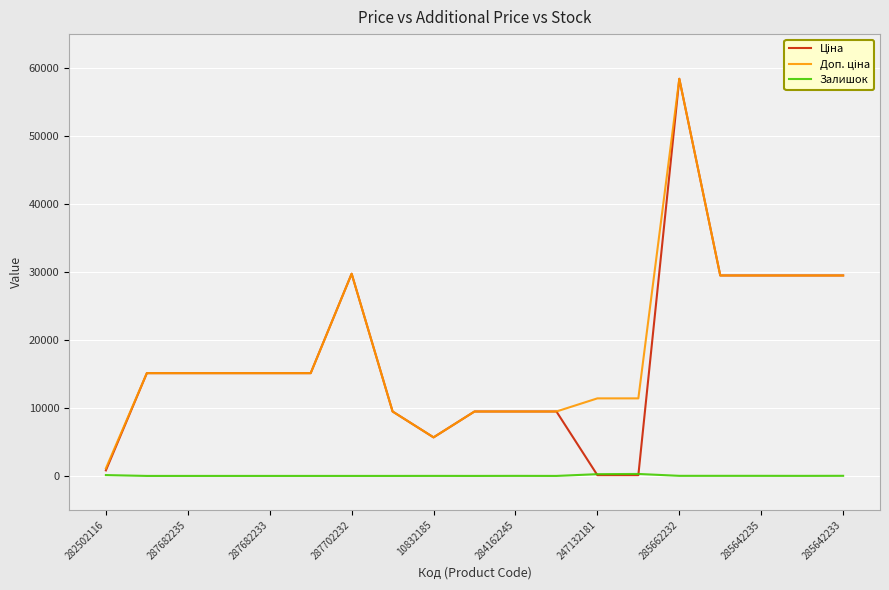

Which series has the largest total across all categories?

Доп. ціна